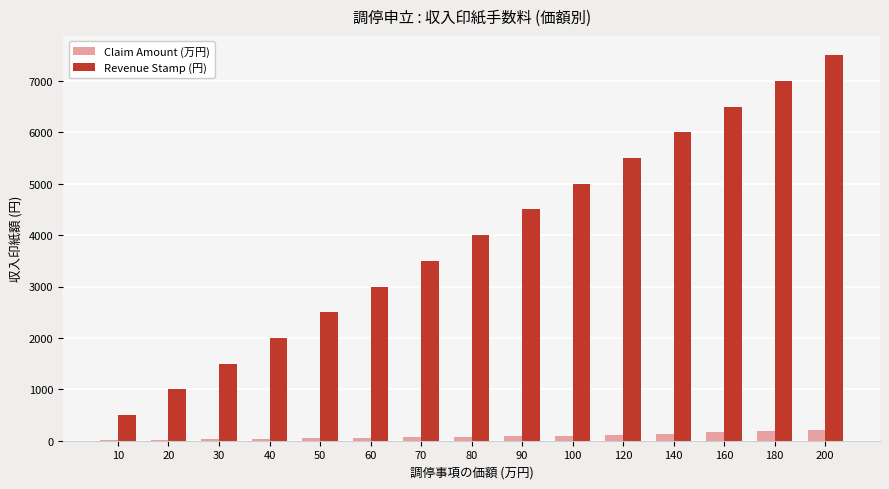

What is the sum of all Revenue Stamp (円) values?

60000